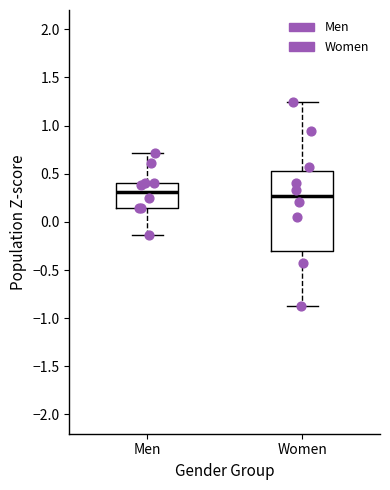

Reading left to right, transcribe this box plot: for each box, give where its median line is, the range the box spans, and where its two whiskers end, as read against the y-axis. The values are not printed on the chart, so give them approximately, as read against the axis.

Men: median 0.30, box 0.15 to 0.40, whiskers -0.15 to 0.70
Women: median 0.25, box -0.30 to 0.55, whiskers -0.90 to 1.25